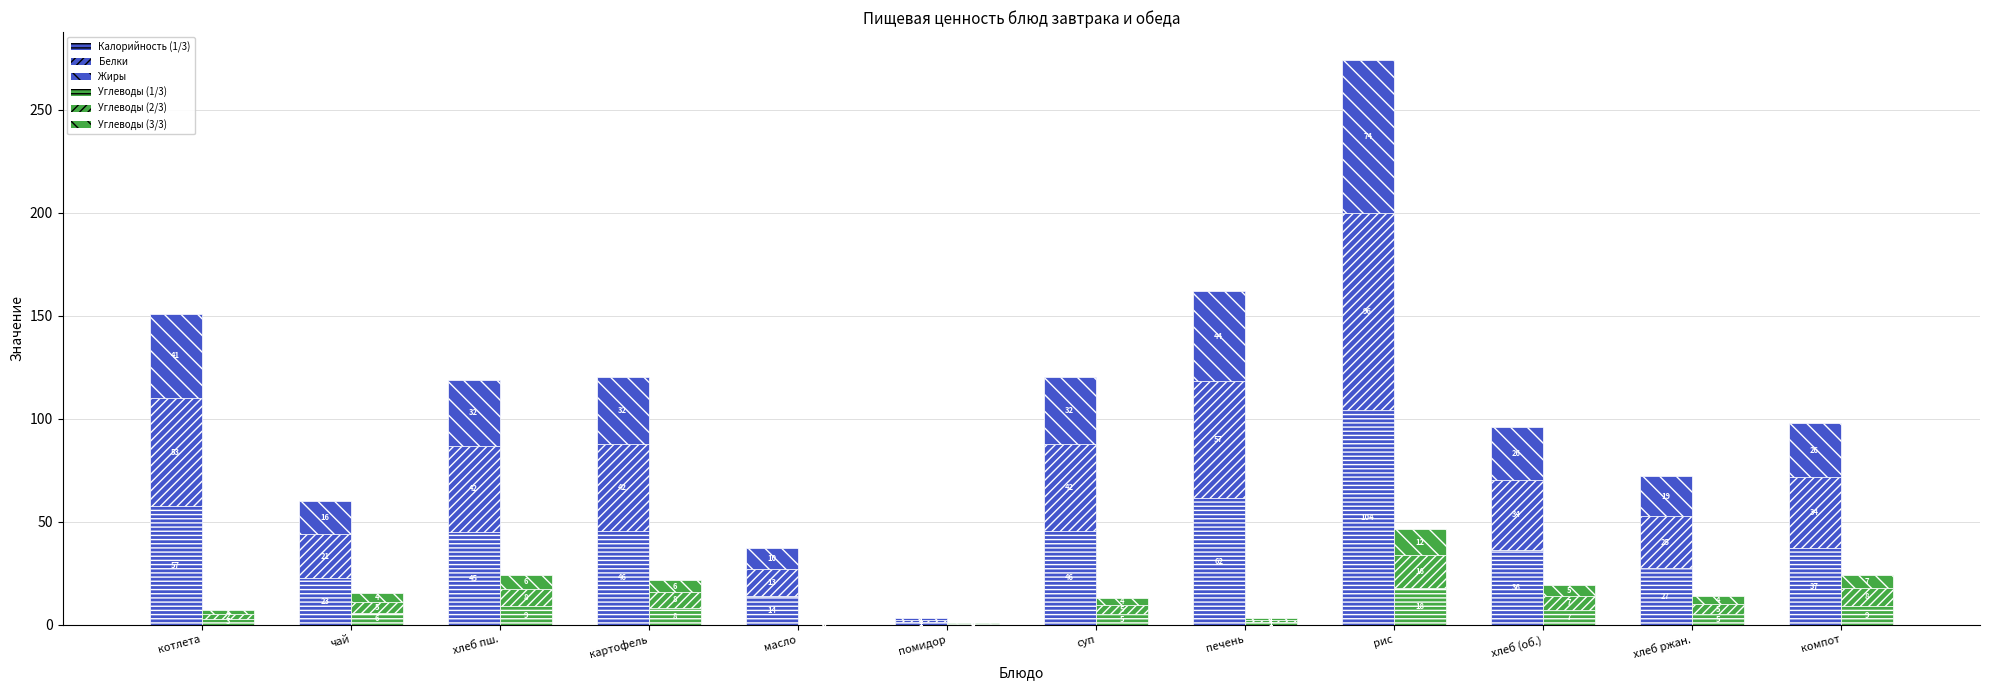

Where is Жиры nearest to the value 37?

котлета